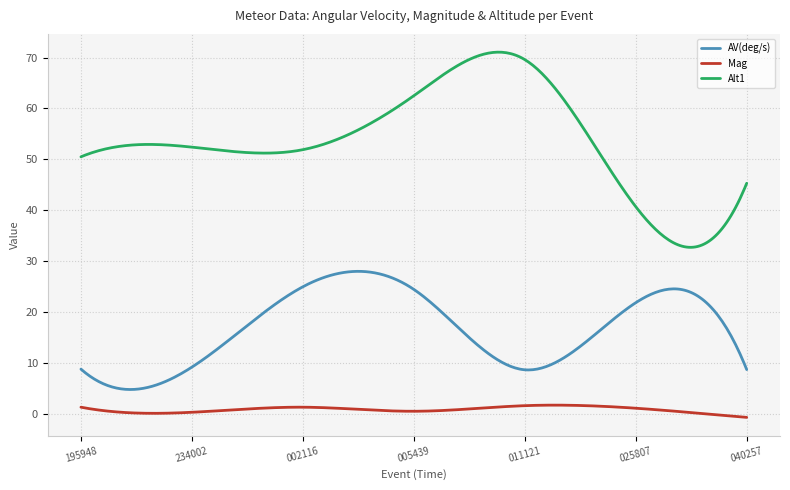

True or false: Mag and AV(deg/s) cross at least once.

False